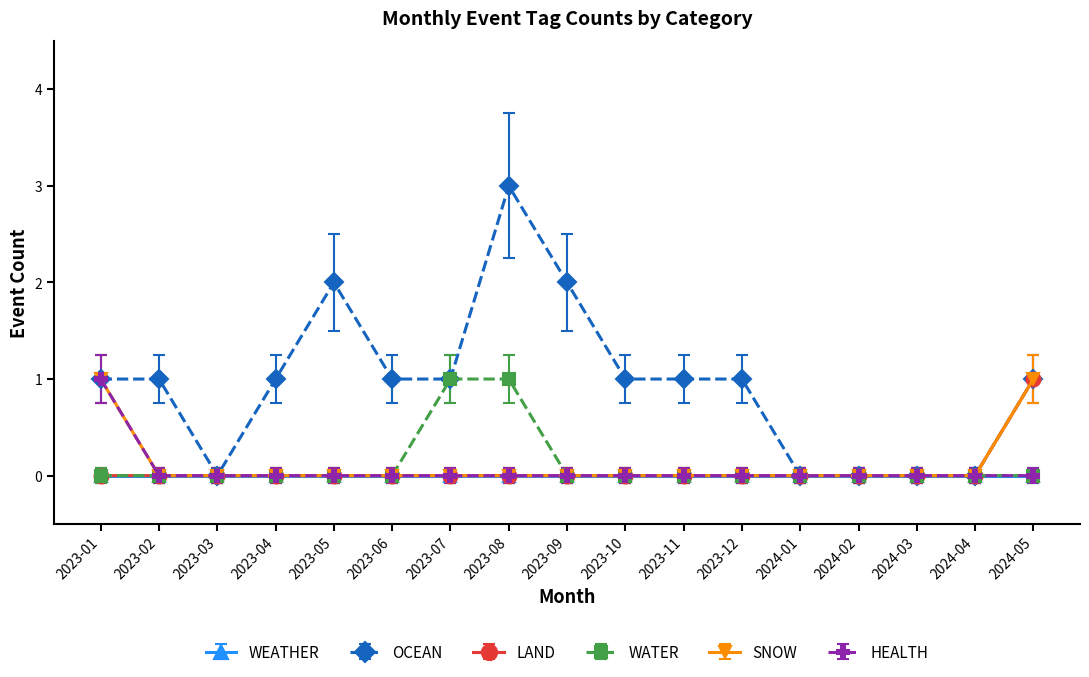

Which series has the widest spread of values?

OCEAN